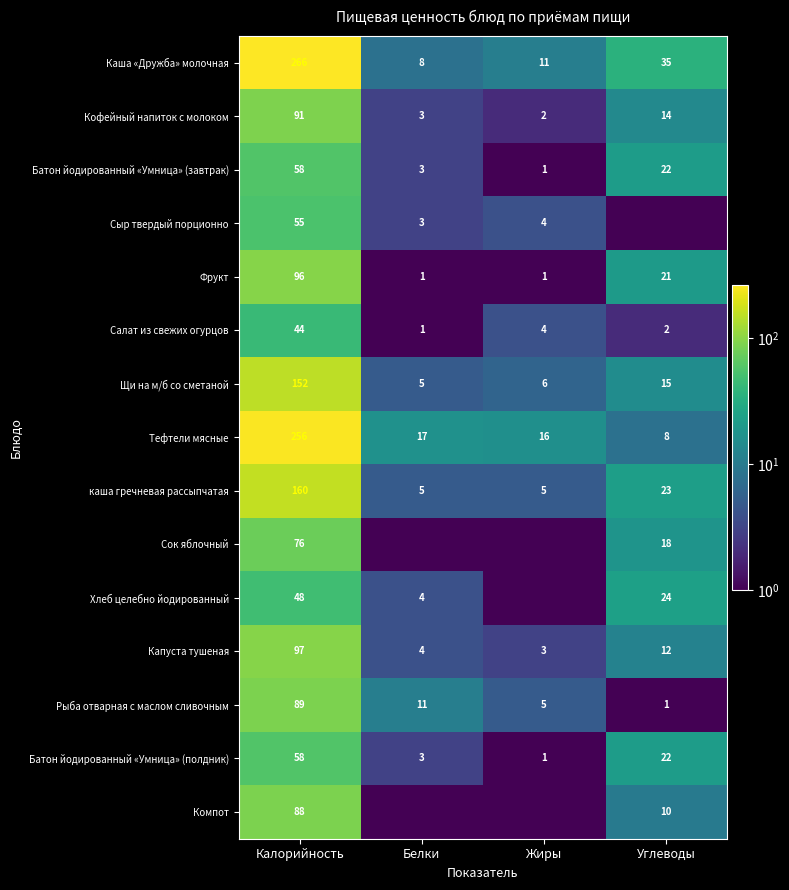

How many series are shown in this chart?

15